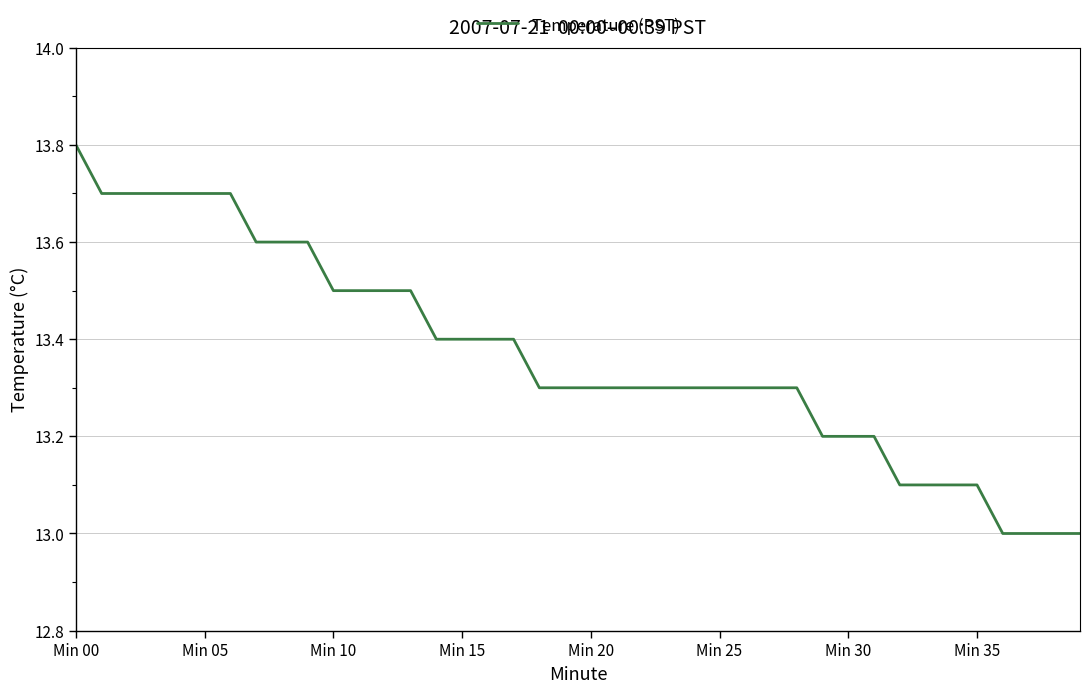

What is the difference between the maximum and minimum values?

0.8